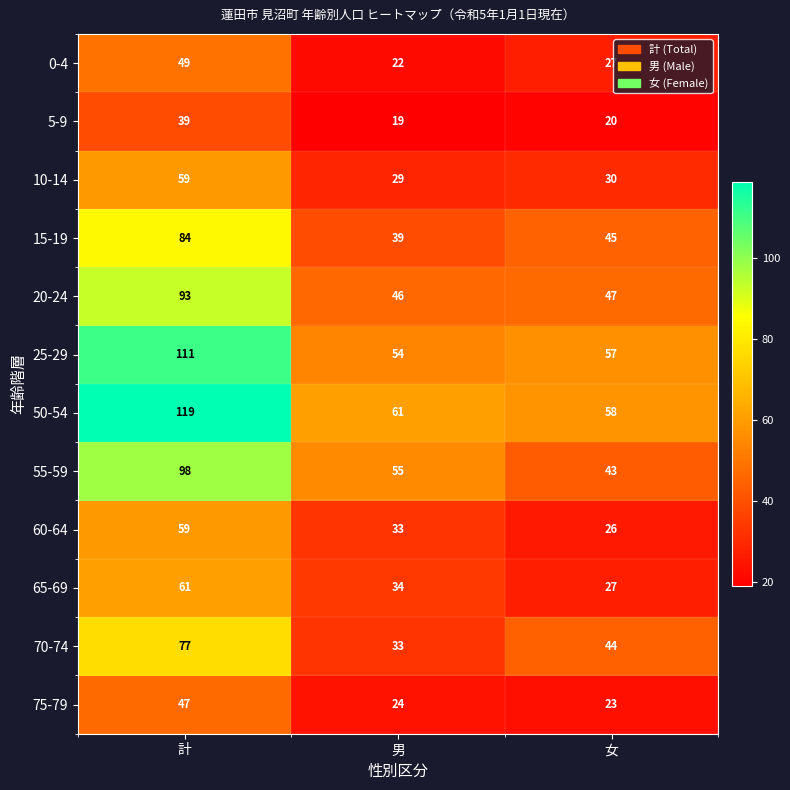

Between 男 and 女, which series saw the biggest shift?

55-59